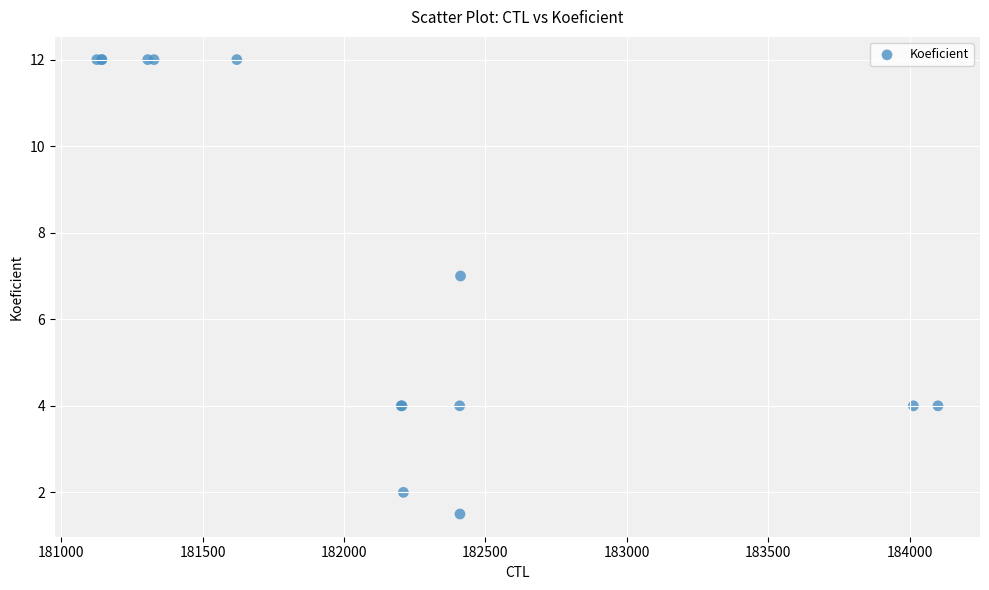

What Y value in the scatter plot is closest to 6?

7.0